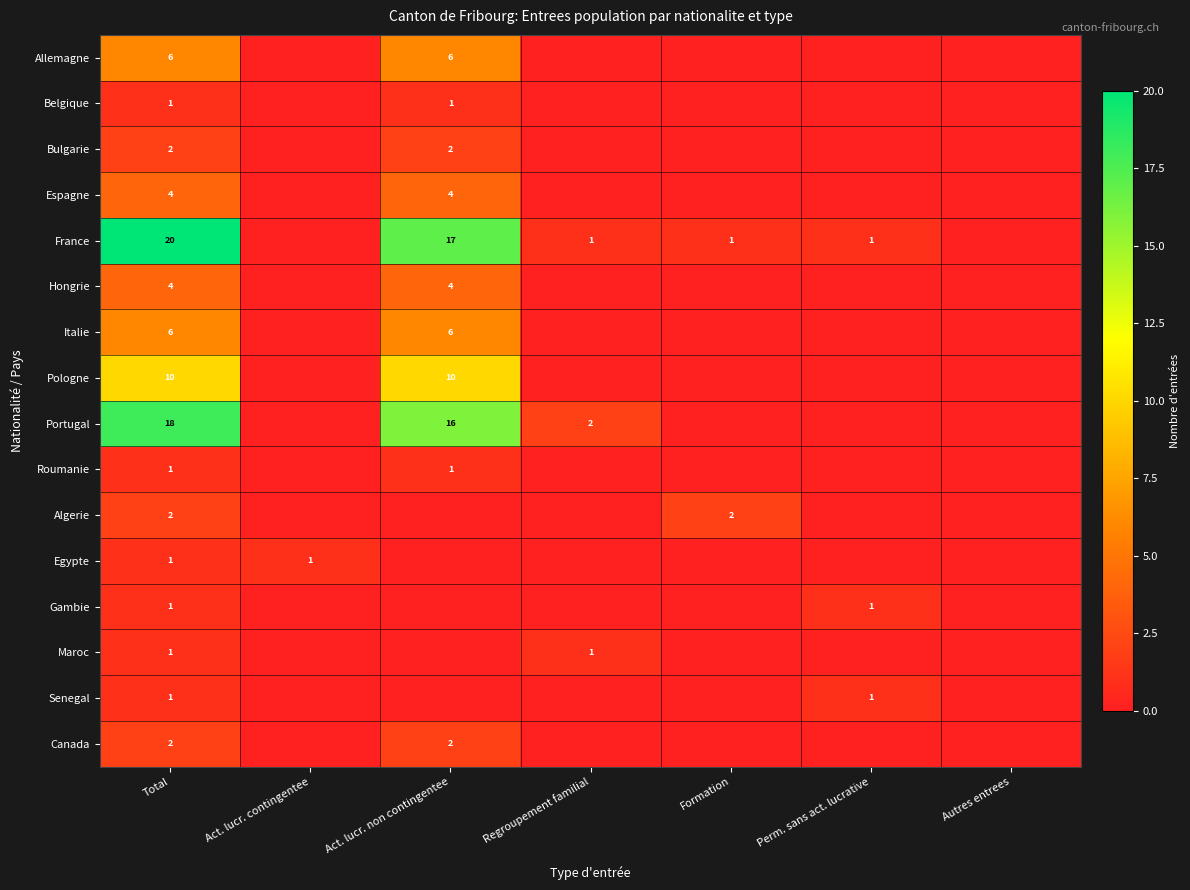

The Gambie series shows 1 at Perm. sans act. lucrative. True or false?

True